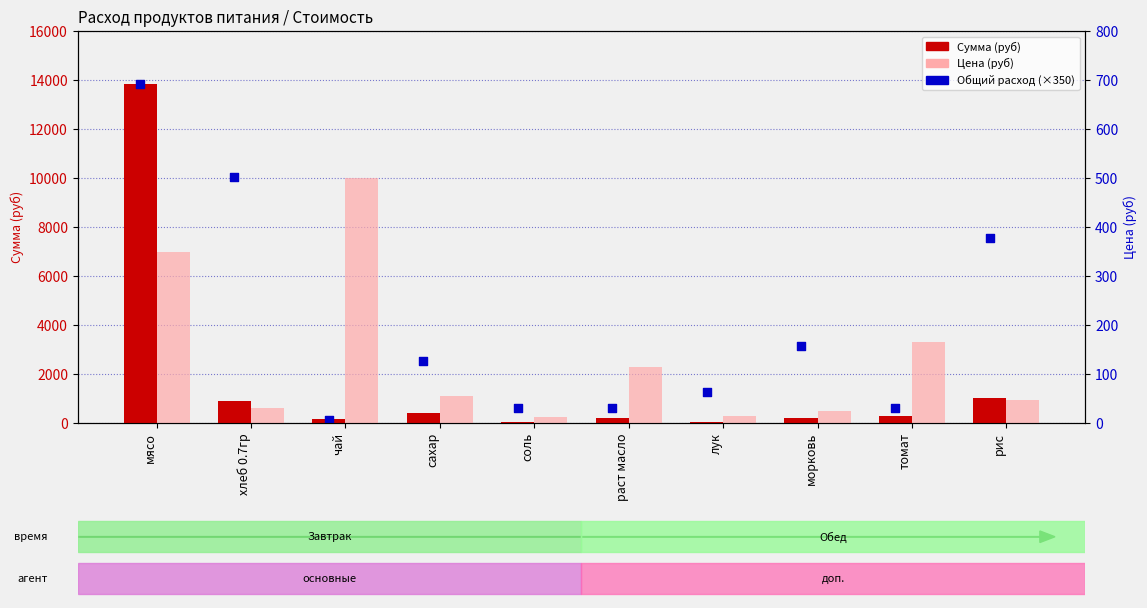

What are all the series names shown in the legend?

Сумма (руб), Общий расход (×350), Цена